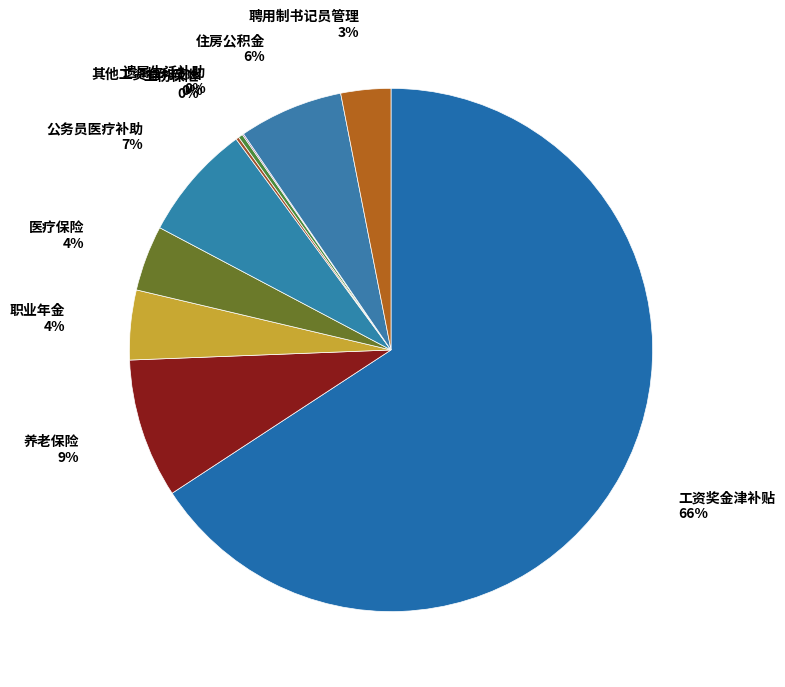

Which slice is the largest?

工资奖金津补贴